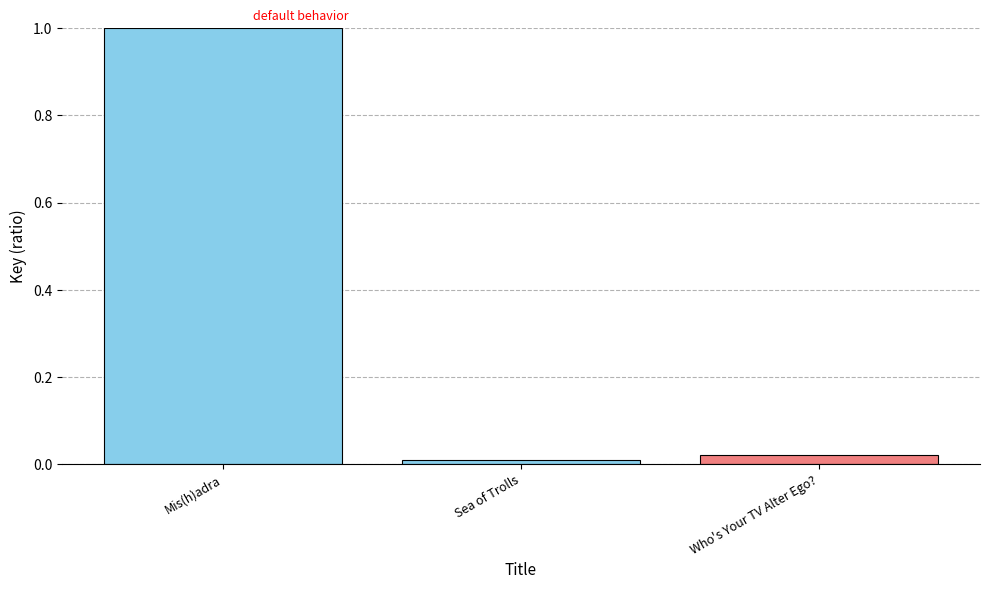

What is the label of the 3rd bar from the right?

Mis(h)adra